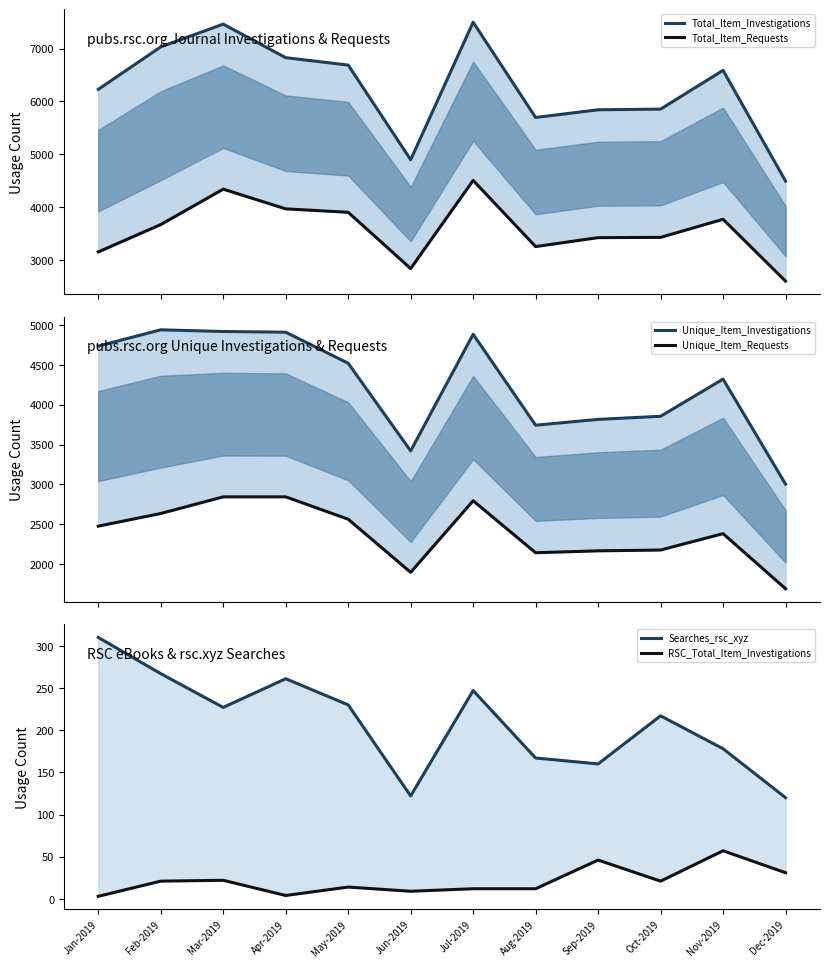

Where is Searches_rsc_xyz nearest to the value 215?

Oct-2019